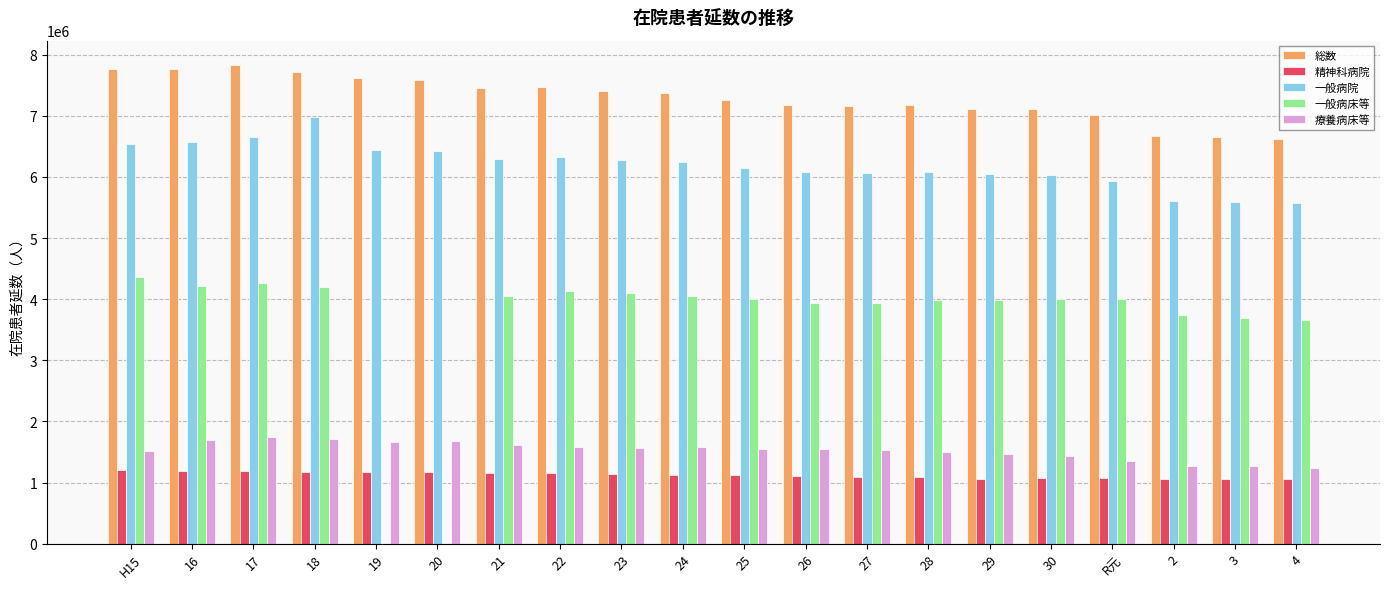

Is it true that 療養病床等 equals 1464906 at 29?

True